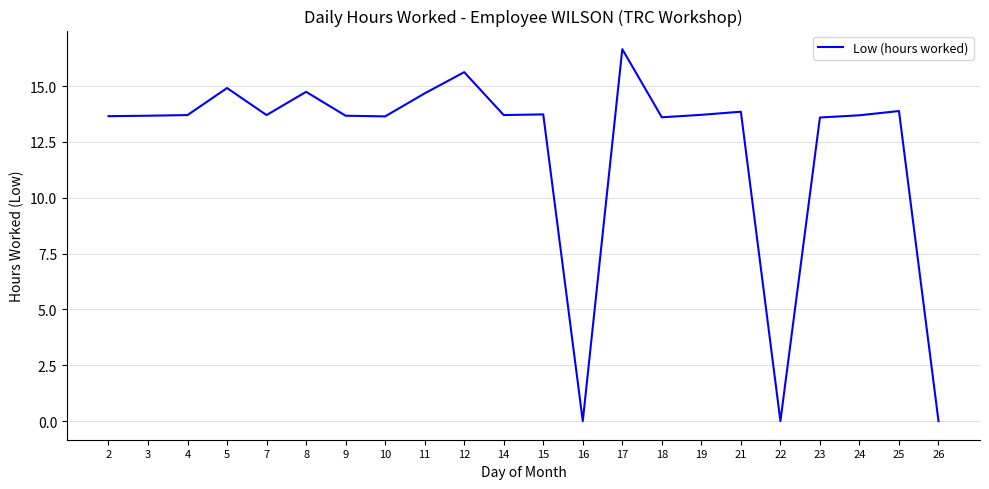

Does the chart display data point markers on the line(s)?

No